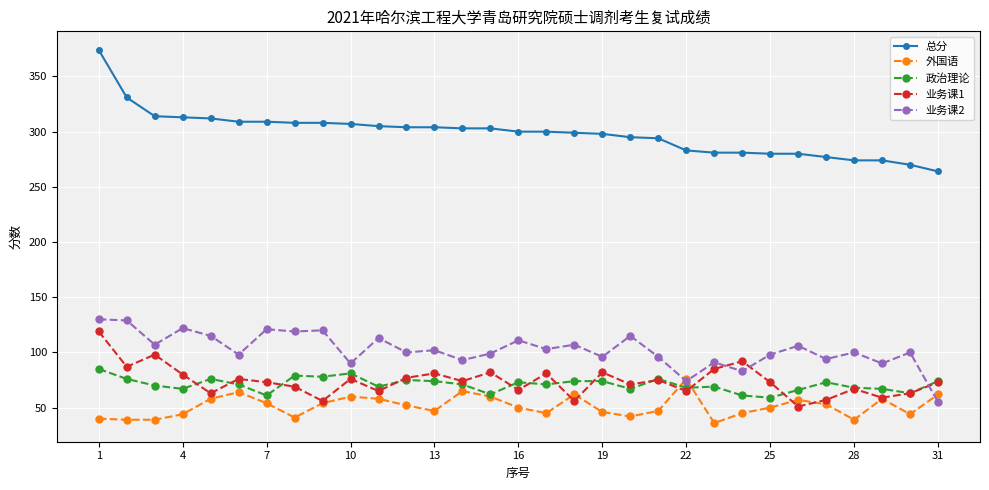

What is the smallest value displayed?

36